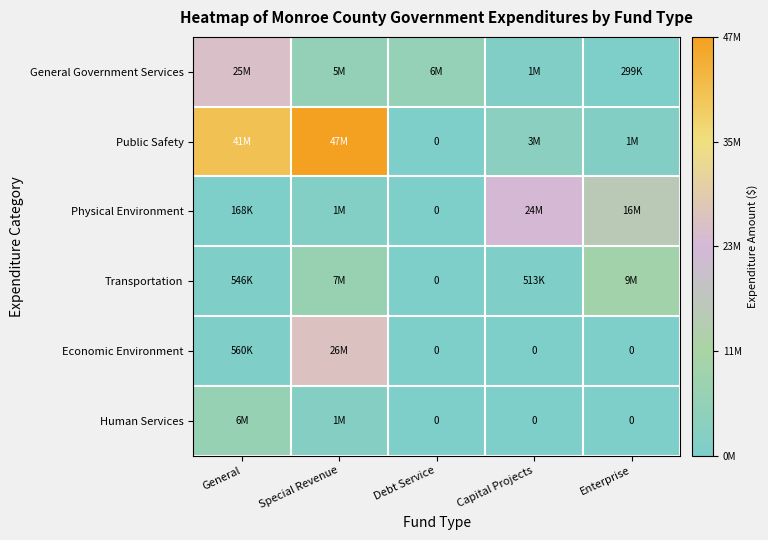

Which has a higher value, Special Revenue or Enterprise?

Special Revenue